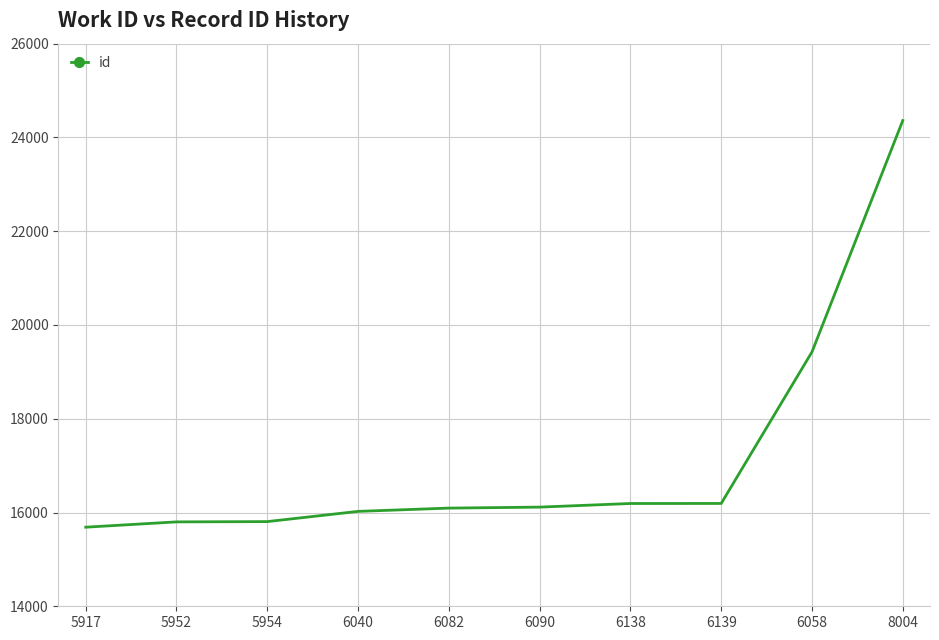

What is the maximum value shown in the chart?

24360